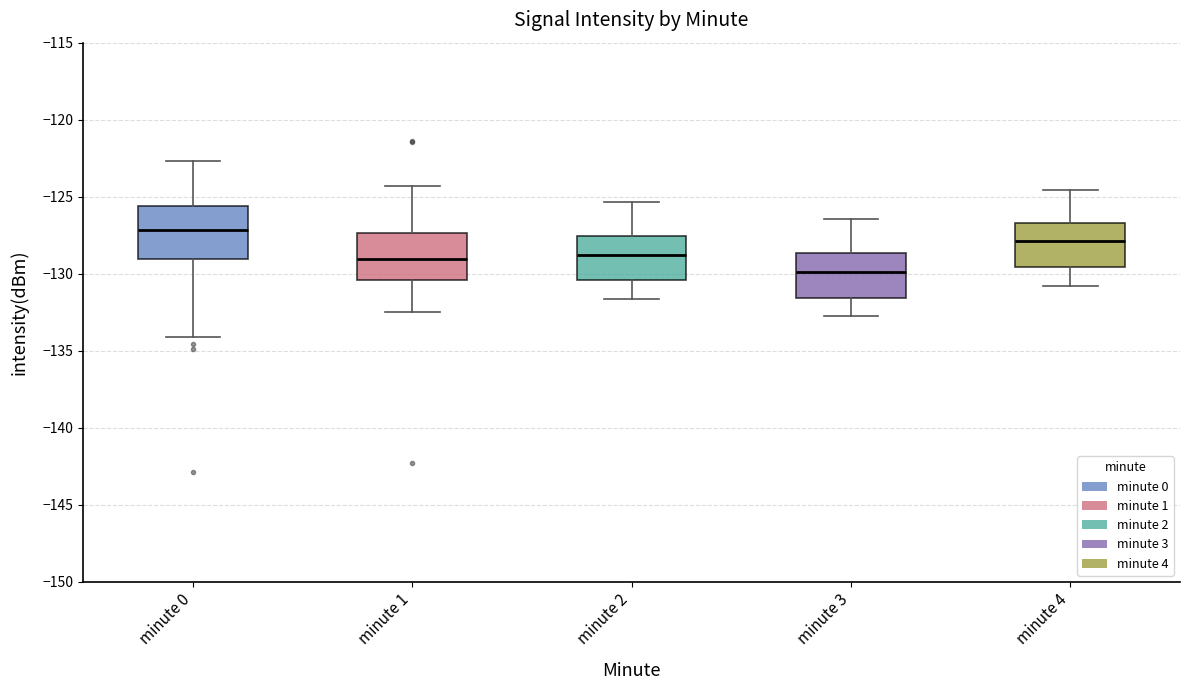

Which box's median line is the highest?

minute 0